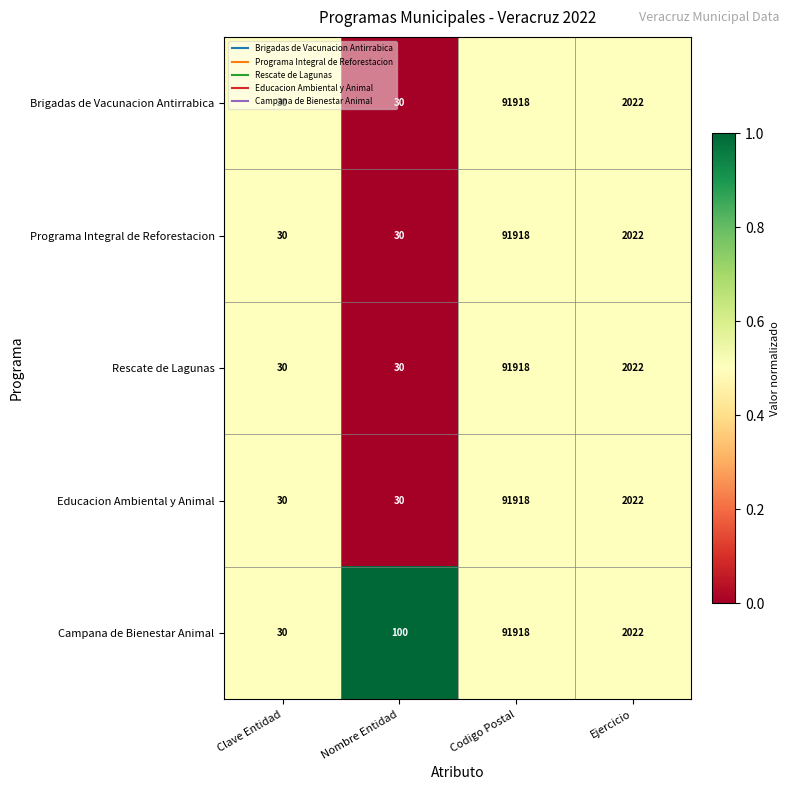

Read the Rescate de Lagunas value at Codigo Postal.

91918